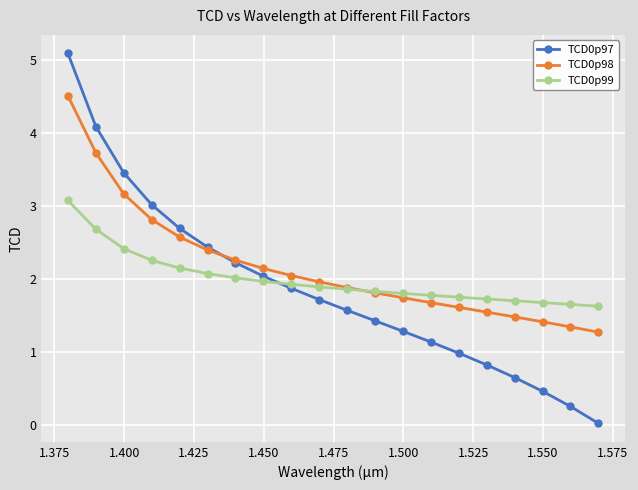

What is the lowest value of the TCD0p98 series?

1.3